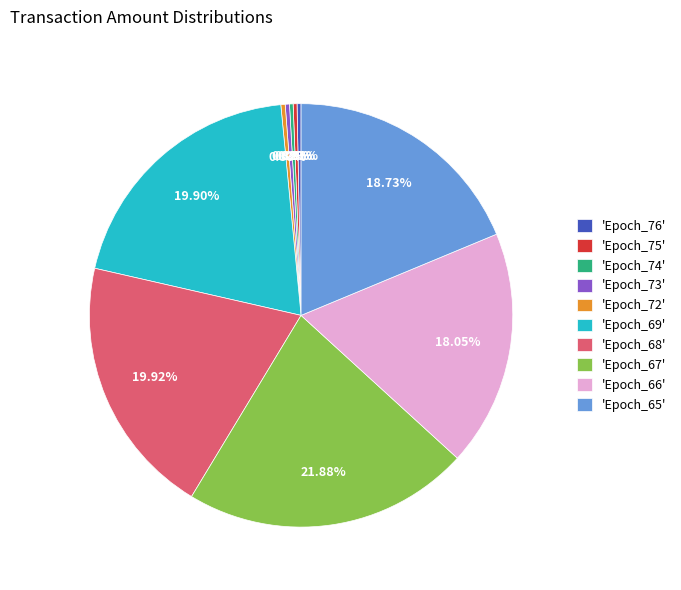

Does 'Epoch_73' represent more than half of the total?

No